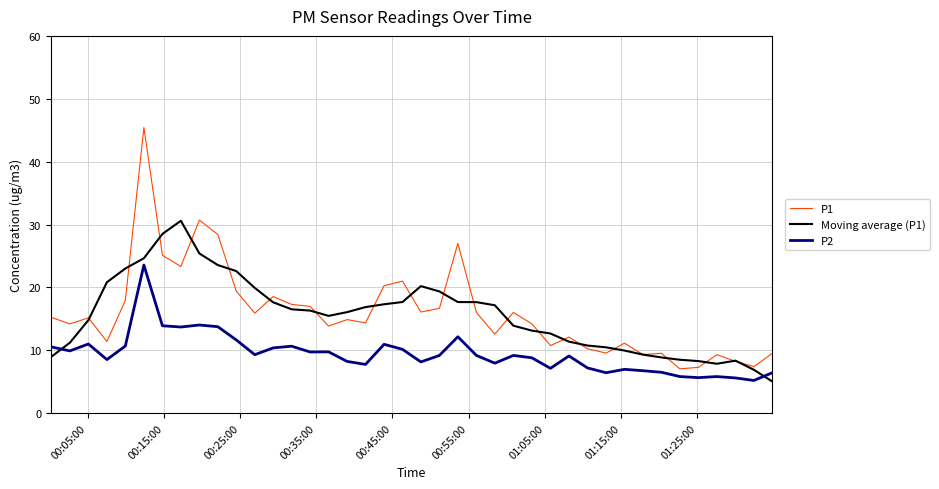

How many lines are shown in the chart?

3